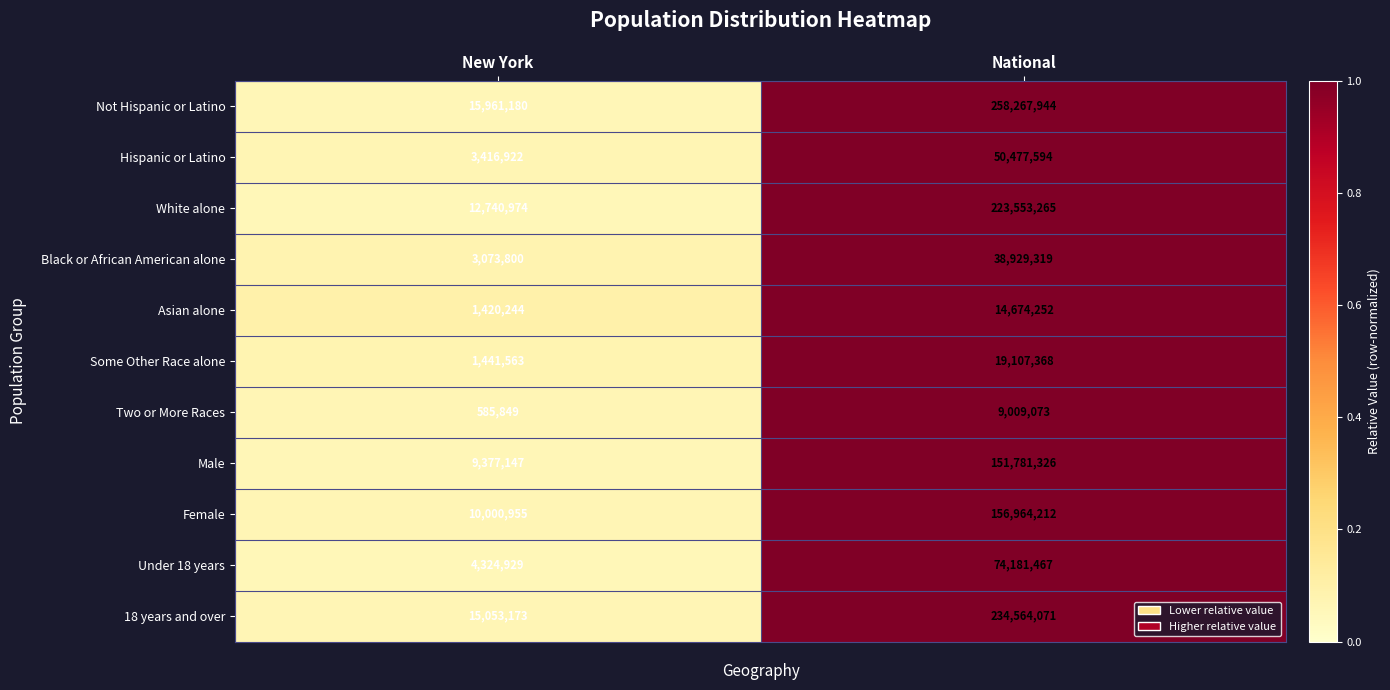

Reading right to left, list all the values displayed in this chart.

Not Hispanic or Latino: 258267944	15961180
Hispanic or Latino: 50477594	3416922
White alone: 223553265	12740974
Black or African American alone: 38929319	3073800
Asian alone: 14674252	1420244
Some Other Race alone: 19107368	1441563
Two or More Races: 9009073	585849
Male: 151781326	9377147
Female: 156964212	10000955
Under 18 years: 74181467	4324929
18 years and over: 234564071	15053173